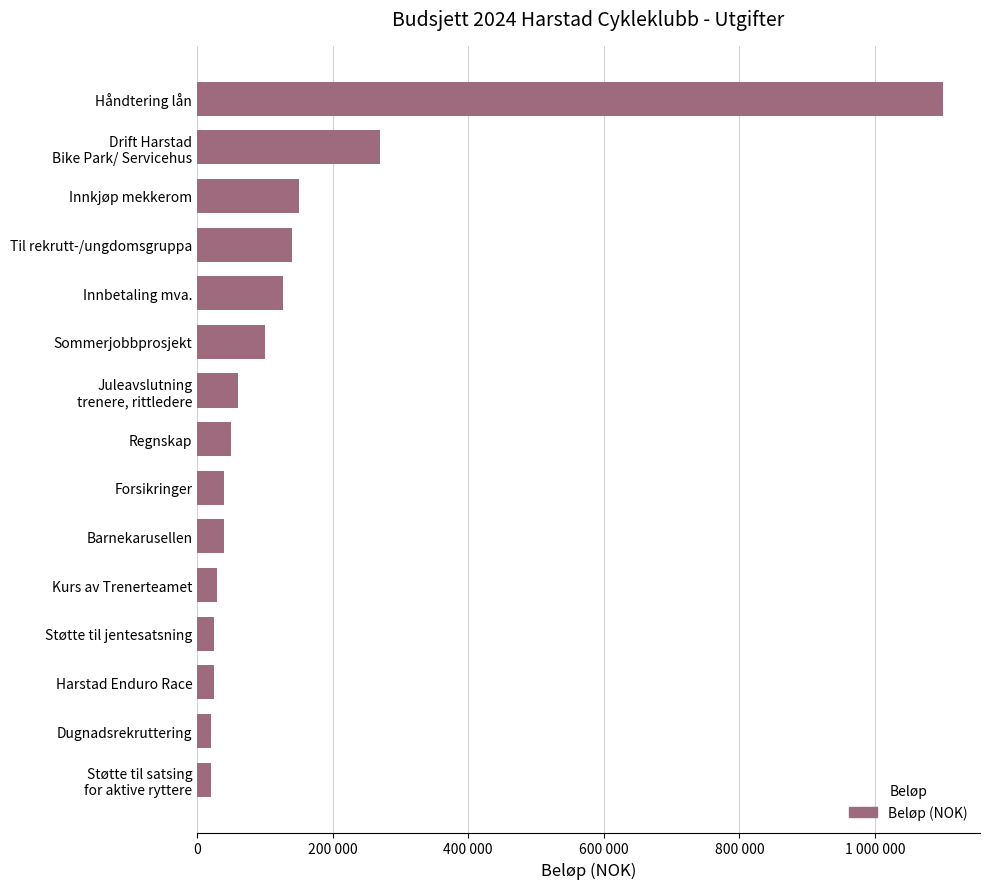

What is the difference between the maximum and second lowest values?

1080000